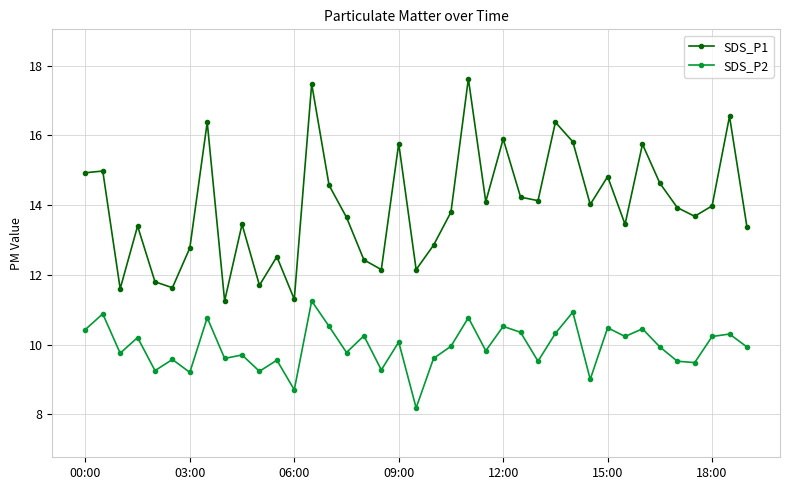

Rank the series by their maximum value, from highest to lowest.

SDS_P1, SDS_P2